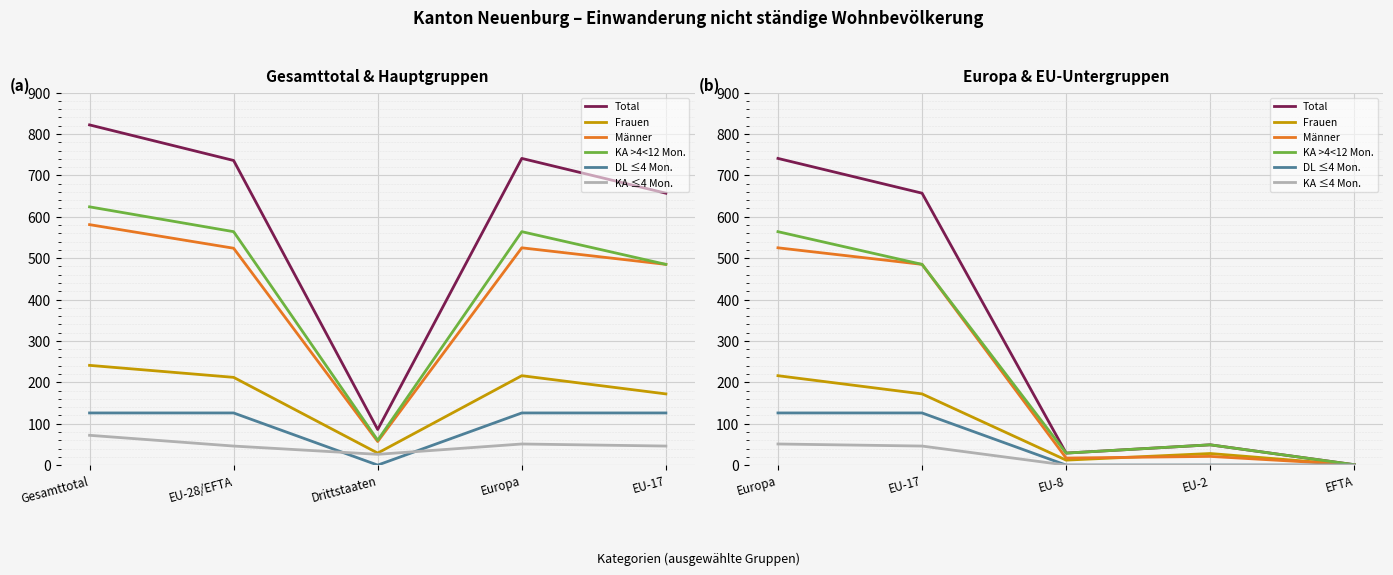

The Frauen series shows 292 at EU-17. True or false?

False